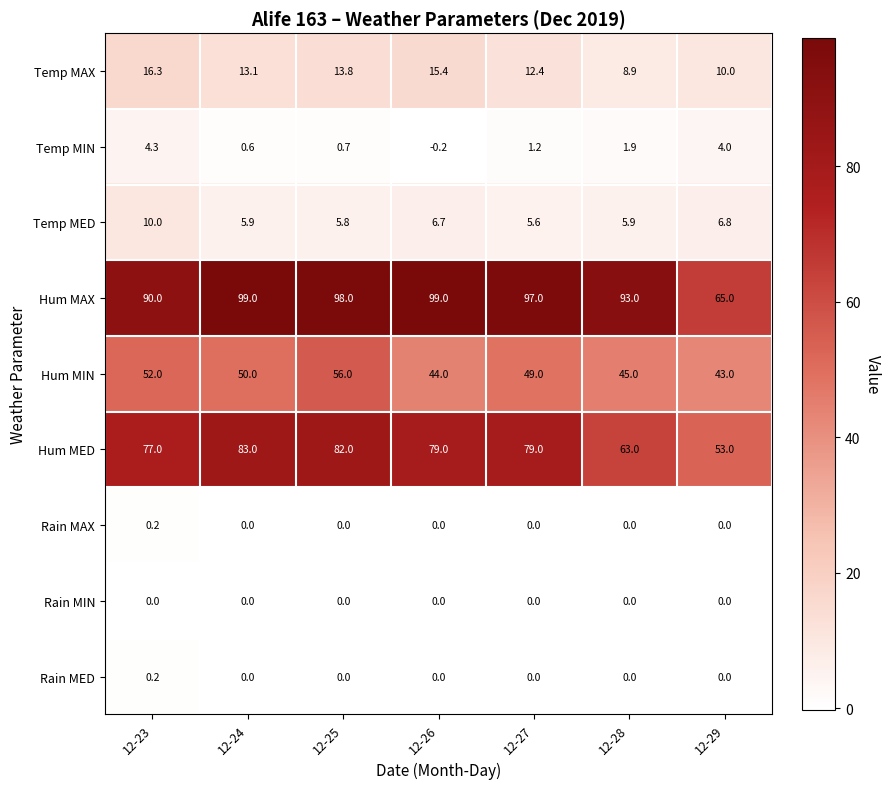

What is the average value of the Hum MED series?

73.7